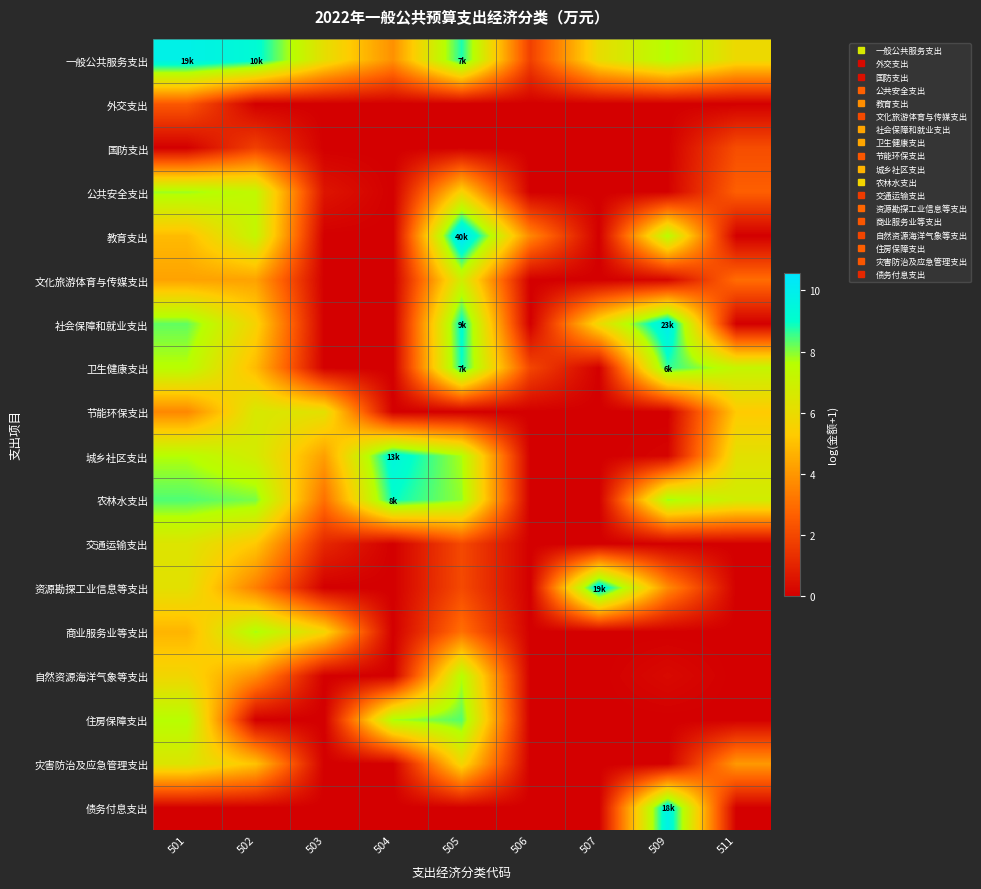

At how many categories does at least one series exceed 7?

7